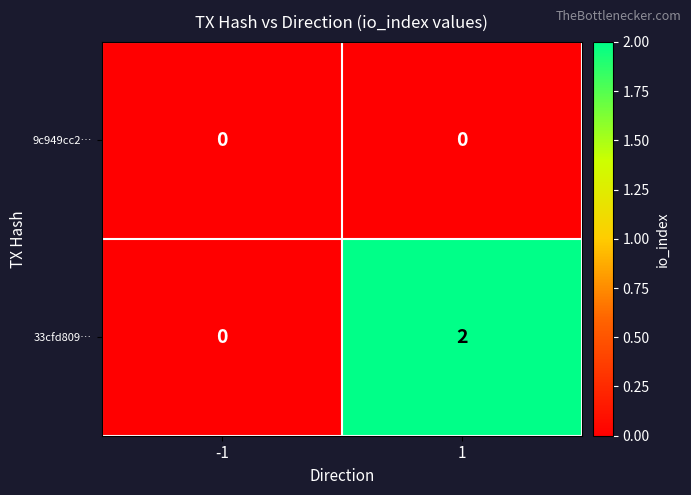

List the series in order of their overall mean, highest first.

33cfd809…, 9c949cc2…